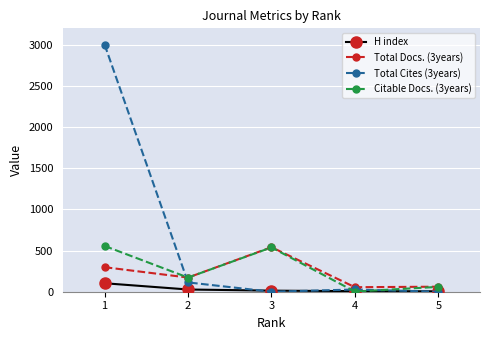

Which series has the largest range (max minus min)?

Total Cites (3years)